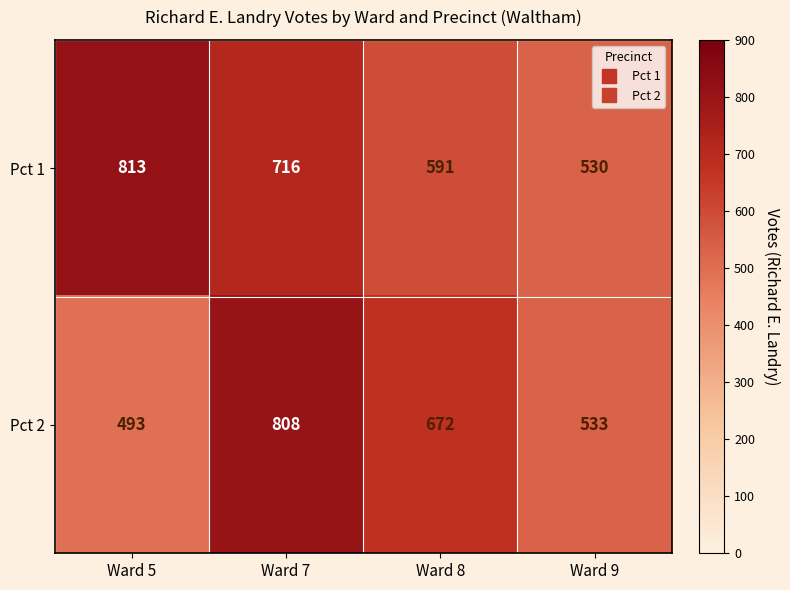

What is the total value across all series at Ward 9?

1063